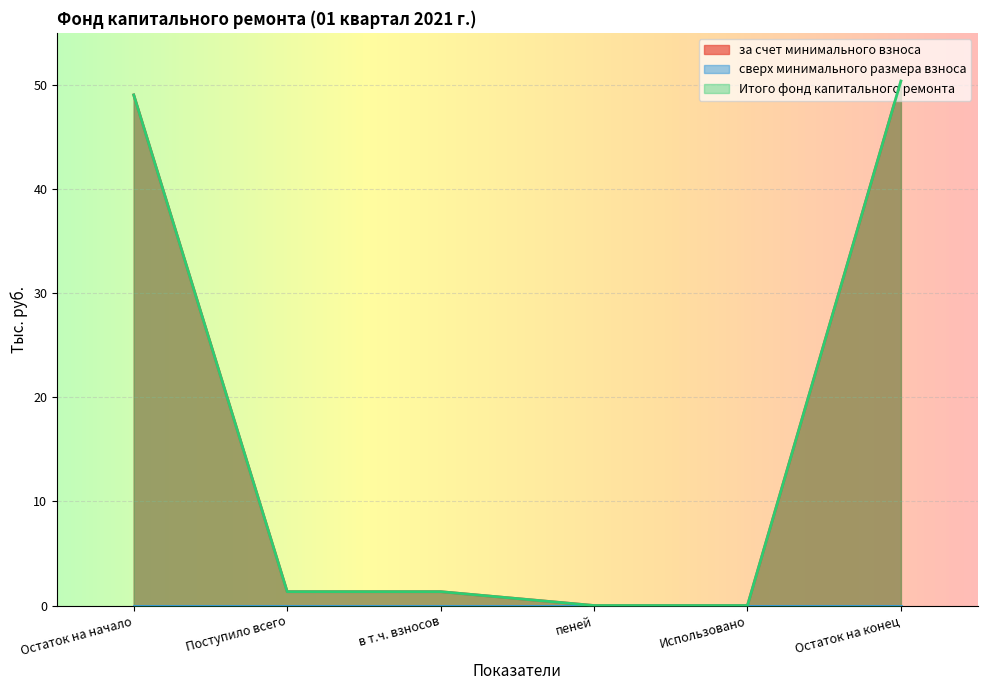

Which series has the largest range (max minus min)?

за счет минимального взноса